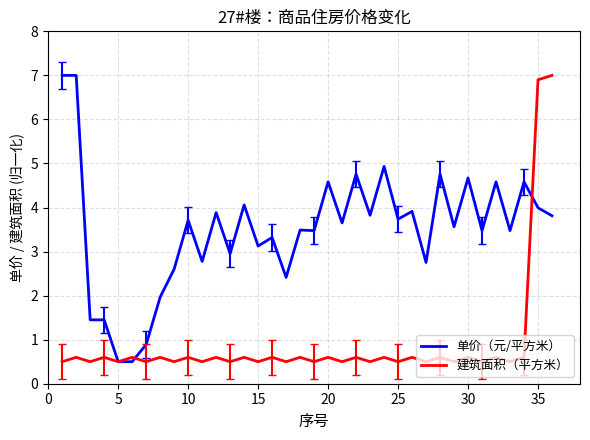

List the series in order of their overall mean, highest first.

单价（元/平方米）, 建筑面积（平方米）